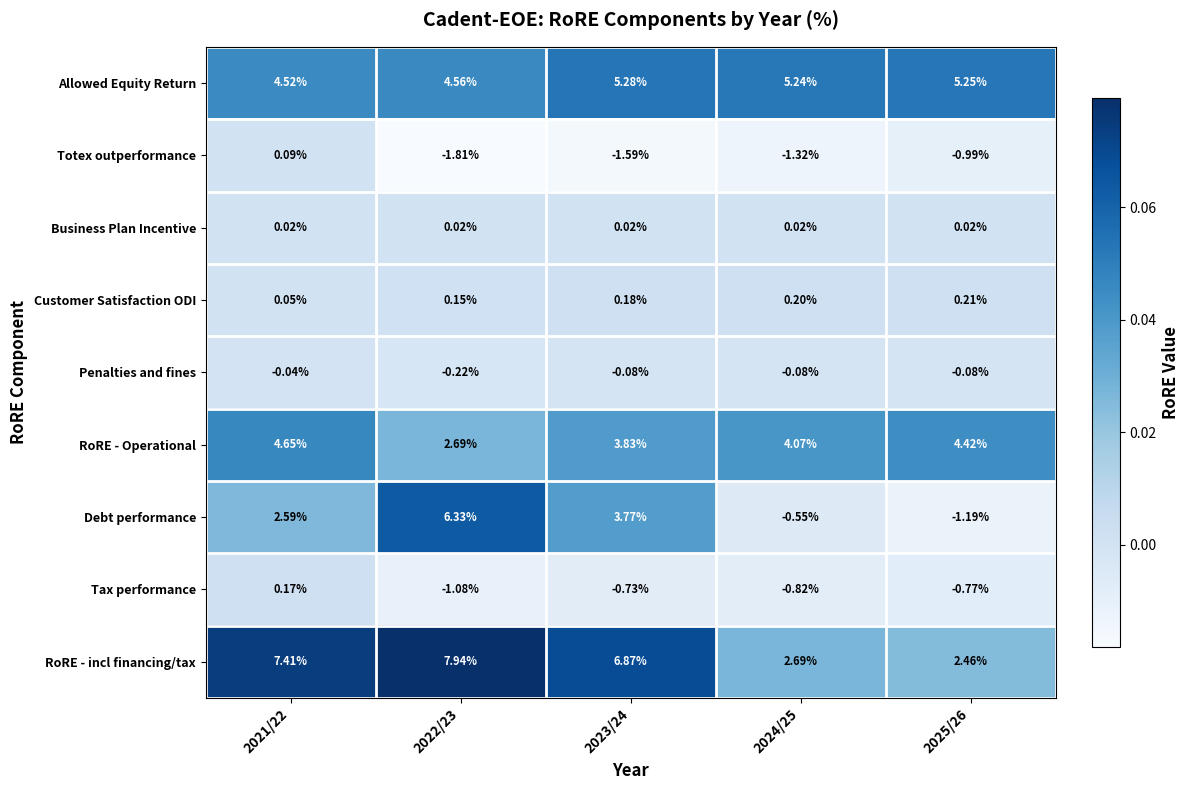

Which series has the largest total across all categories?

RoRE - incl financing/tax